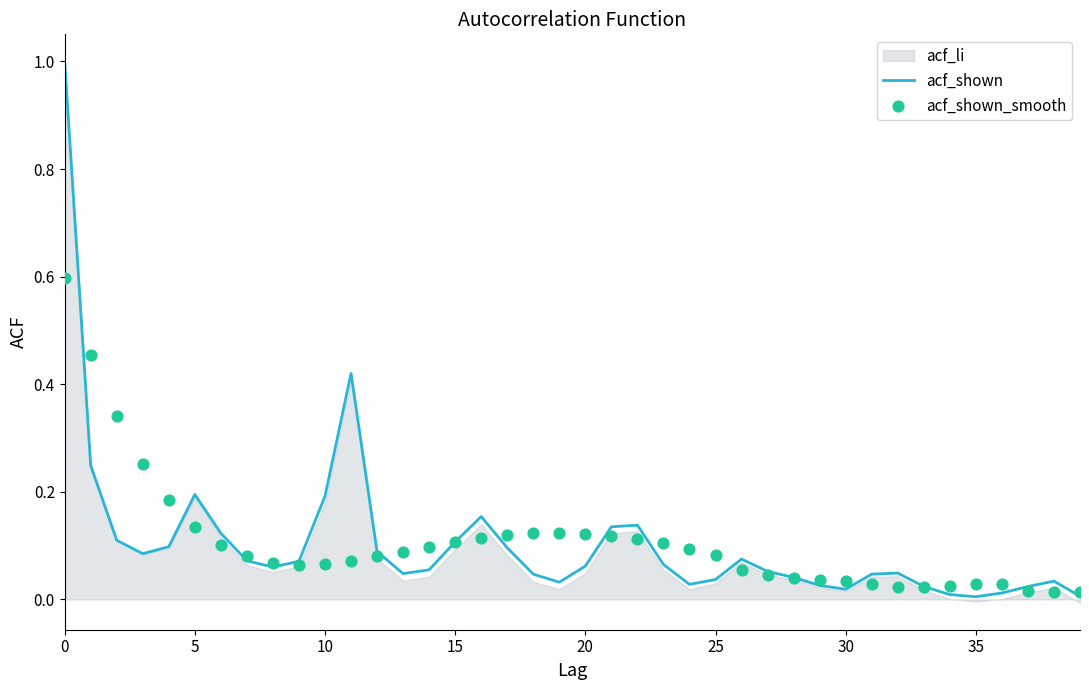

Is the value of acf_shown_smooth at 10 greater than the value of acf_shown at 33?

Yes